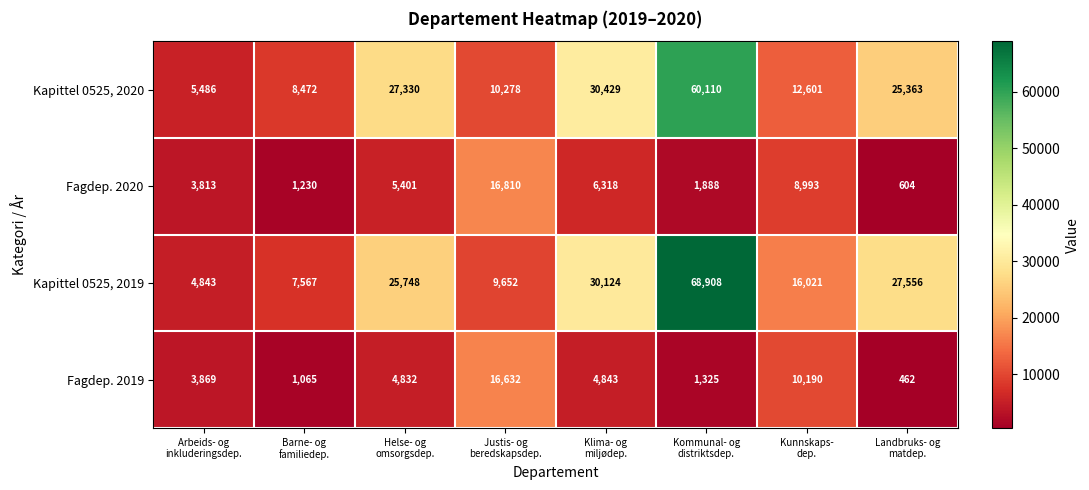

What is the sum of all Fagdep. 2020 values?

45057